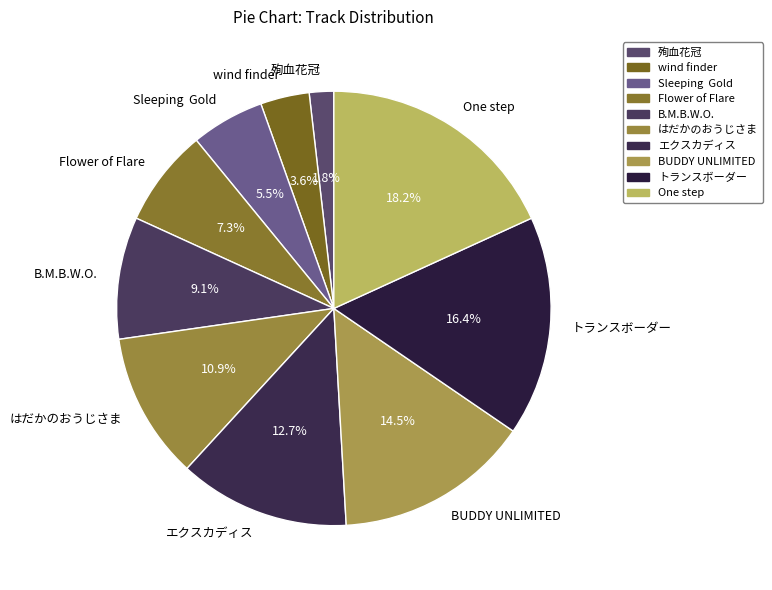

What percentage is NOT represented by Flower of Flare?

92.7%